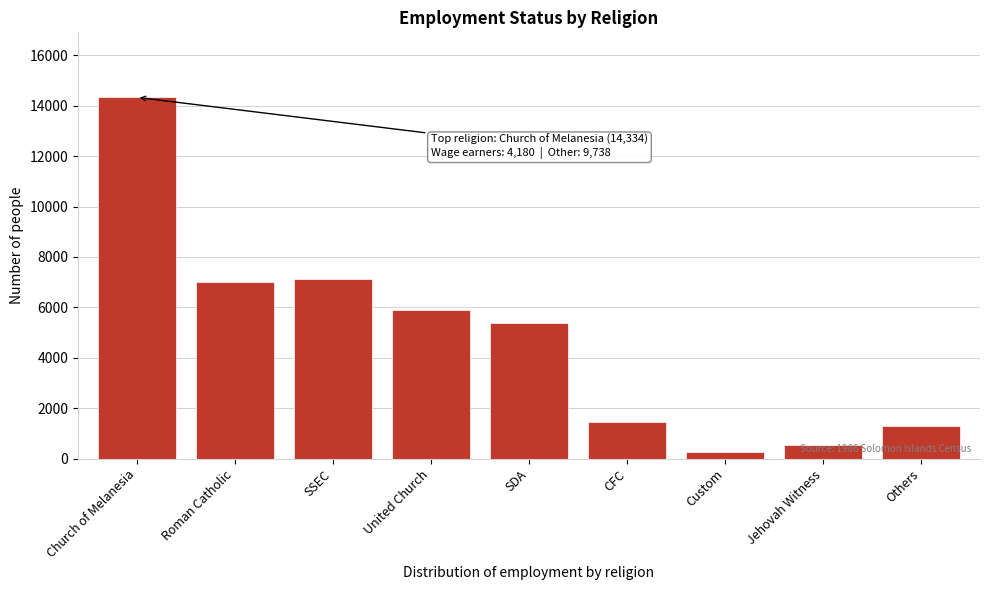

What value does the data have at CFC, to the nearest 10?

1440